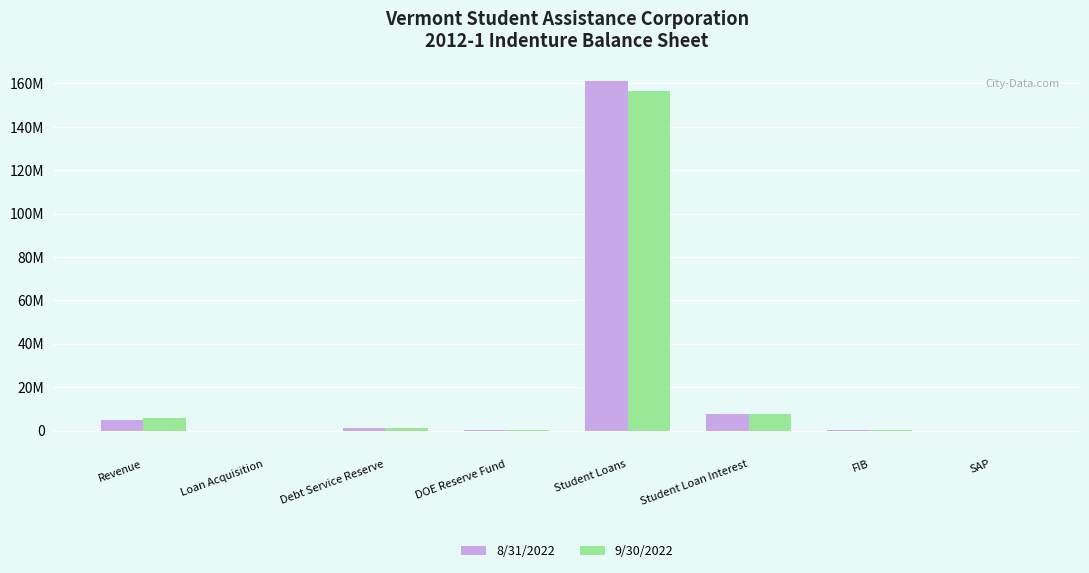

Reading right to left, transcribe all the data shown in this chart.

8/31/2022: SAP=-426184.4	FIB=59101.7	Student Loan Interest=7821806.5	Student Loans=161136650.6	DOE Reserve Fund=403421.2	Debt Service Reserve=1176783.0	Loan Acquisition=0.0	Revenue=5017424.8
9/30/2022: SAP=-335562.1	FIB=69751.5	Student Loan Interest=7790331.4	Student Loans=156532348.1	DOE Reserve Fund=397086.9	Debt Service Reserve=1176783.0	Loan Acquisition=0.0	Revenue=5640528.5